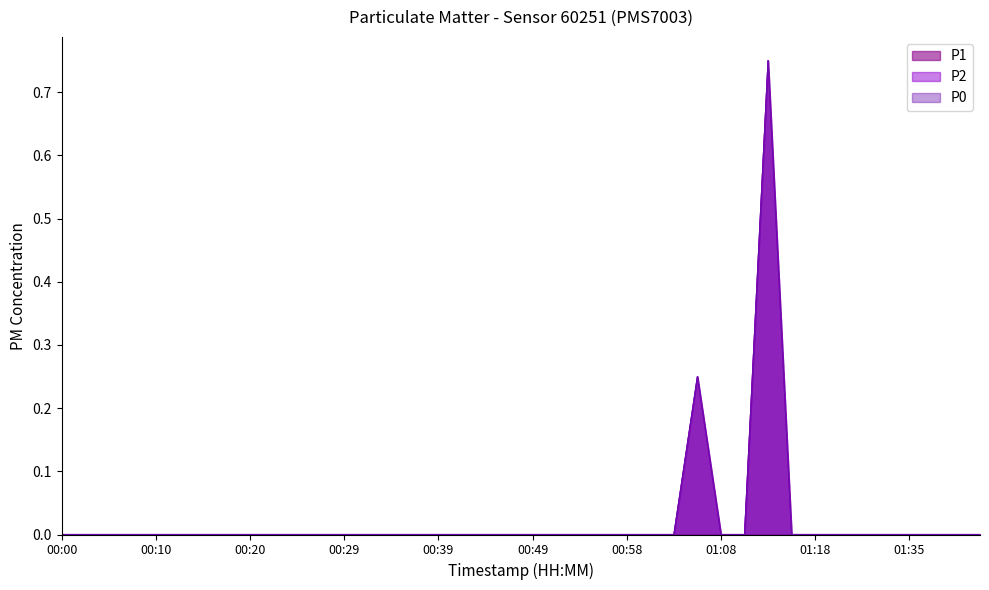

The value of P0 at 00:27 is 0.3. True or false?

False